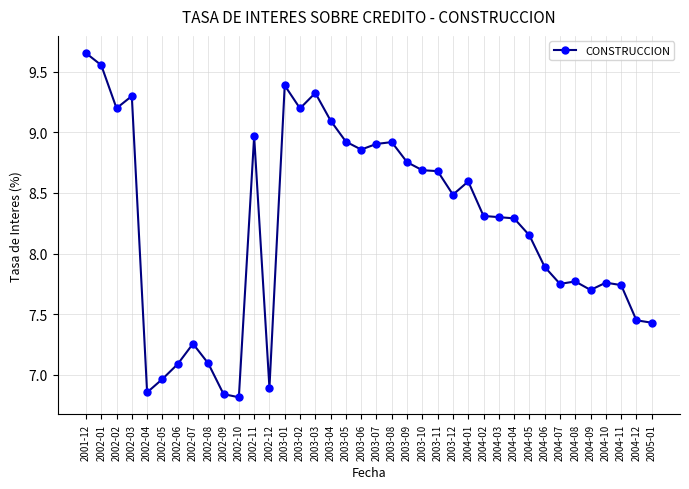

What is the label of the 31st point from the left?

2004-06